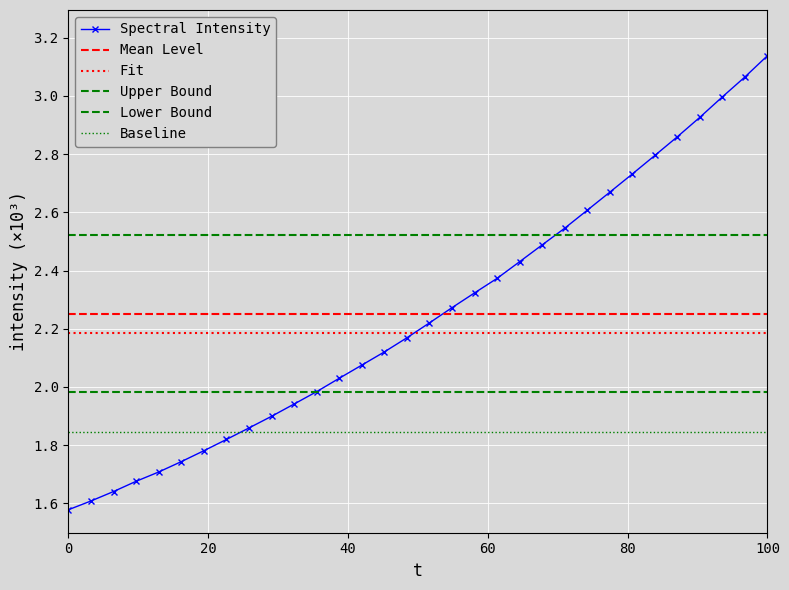

Reading right to left, transcribe all the data shown in this chart.

3.1	3.1	3.0	2.9	2.9	2.8	2.7	2.7	2.6	2.5	2.5	2.4	2.4	2.3	2.3	2.2	2.2	2.1	2.1	2.0	2.0	1.9	1.9	1.9	1.8	1.8	1.7	1.7	1.7	1.6	1.6	1.6